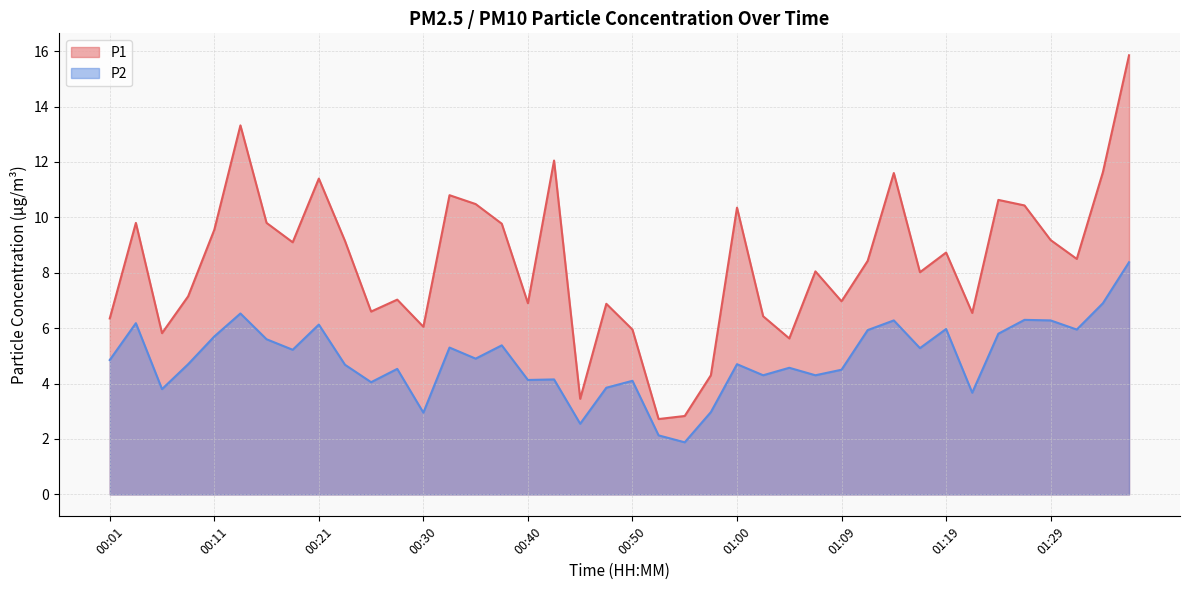

At which label does P1 first exceed 8?

00:04